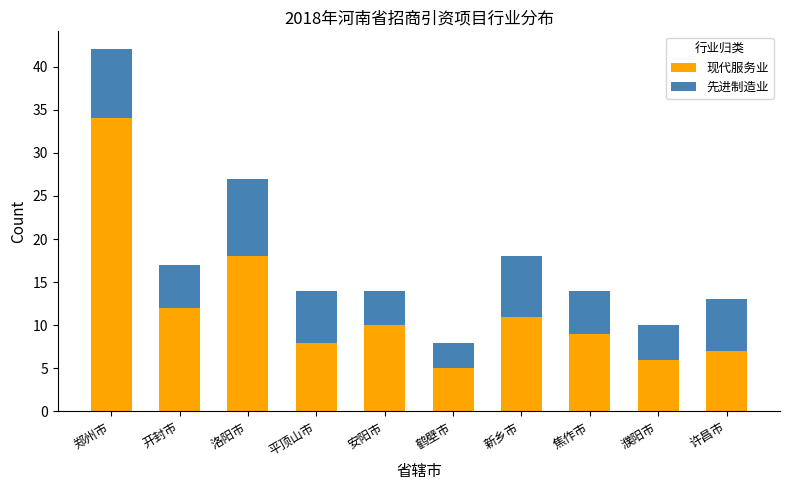

The 现代服务业 series shows 55 at 郑州市. True or false?

False